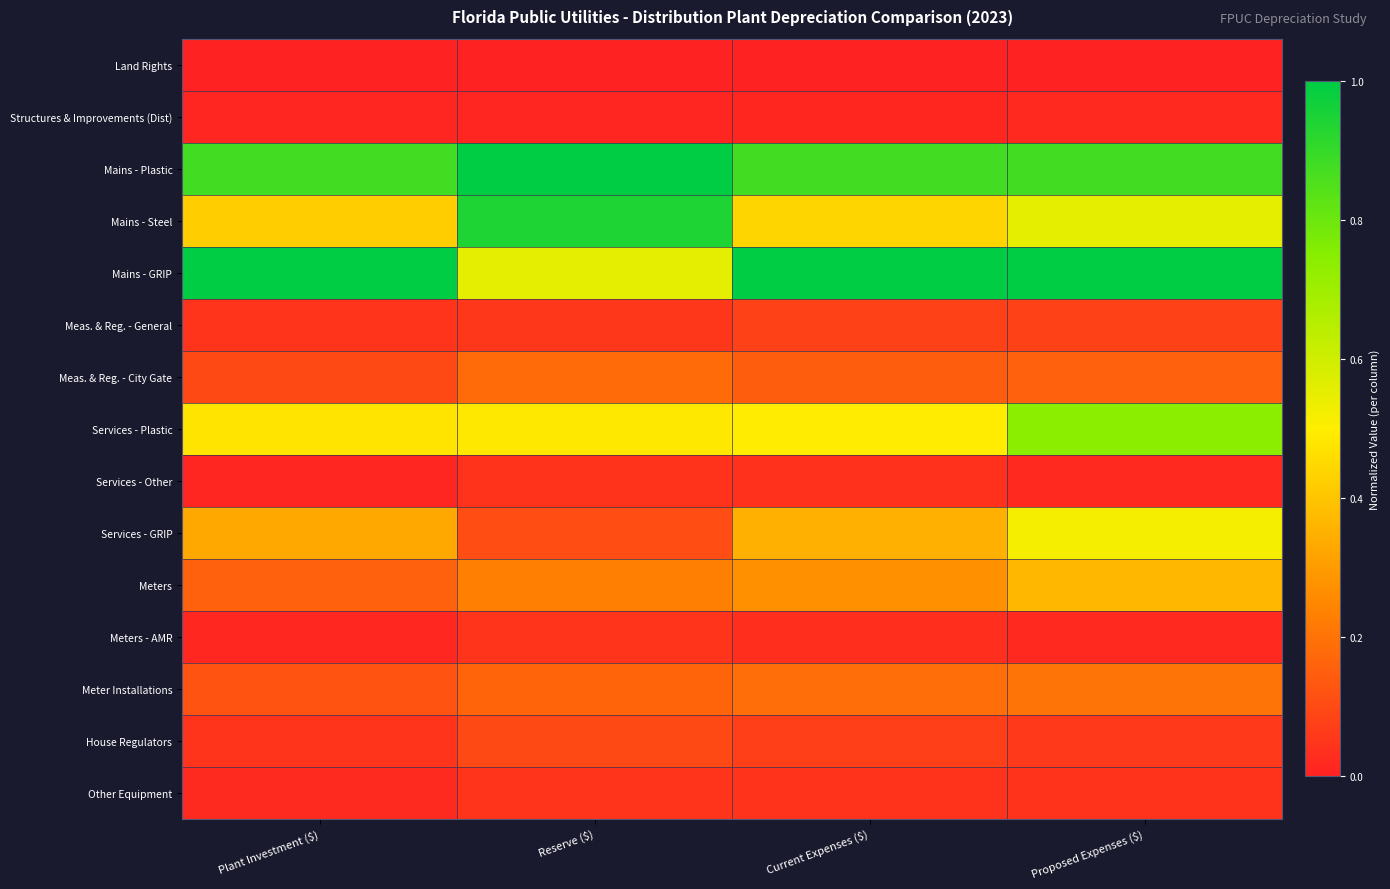

Reading left to right, what are all the values shown in this chart?

Land Rights: Plant Investment ($)=0.0	Reserve ($)=0.0	Current Expenses ($)=0.0	Proposed Expenses ($)=0.0
Structures & Improvements (Dist): Plant Investment ($)=0.0	Reserve ($)=0.0	Current Expenses ($)=0.0	Proposed Expenses ($)=0.0
Mains - Plastic: Plant Investment ($)=0.9	Reserve ($)=1.0	Current Expenses ($)=0.9	Proposed Expenses ($)=0.9
Mains - Steel: Plant Investment ($)=0.4	Reserve ($)=0.9	Current Expenses ($)=0.4	Proposed Expenses ($)=0.6
Mains - GRIP: Plant Investment ($)=1.0	Reserve ($)=0.6	Current Expenses ($)=1.0	Proposed Expenses ($)=1.0
Meas. & Reg. - General: Plant Investment ($)=0.0	Reserve ($)=0.1	Current Expenses ($)=0.1	Proposed Expenses ($)=0.1
Meas. & Reg. - City Gate: Plant Investment ($)=0.1	Reserve ($)=0.2	Current Expenses ($)=0.1	Proposed Expenses ($)=0.2
Services - Plastic: Plant Investment ($)=0.5	Reserve ($)=0.5	Current Expenses ($)=0.5	Proposed Expenses ($)=0.7
Services - Other: Plant Investment ($)=0.0	Reserve ($)=0.0	Current Expenses ($)=0.0	Proposed Expenses ($)=0.0
Services - GRIP: Plant Investment ($)=0.3	Reserve ($)=0.1	Current Expenses ($)=0.3	Proposed Expenses ($)=0.5
Meters: Plant Investment ($)=0.2	Reserve ($)=0.2	Current Expenses ($)=0.3	Proposed Expenses ($)=0.4
Meters - AMR: Plant Investment ($)=0.0	Reserve ($)=0.0	Current Expenses ($)=0.0	Proposed Expenses ($)=0.0
Meter Installations: Plant Investment ($)=0.1	Reserve ($)=0.2	Current Expenses ($)=0.2	Proposed Expenses ($)=0.2
House Regulators: Plant Investment ($)=0.0	Reserve ($)=0.1	Current Expenses ($)=0.1	Proposed Expenses ($)=0.1
Other Equipment: Plant Investment ($)=0.0	Reserve ($)=0.0	Current Expenses ($)=0.0	Proposed Expenses ($)=0.0